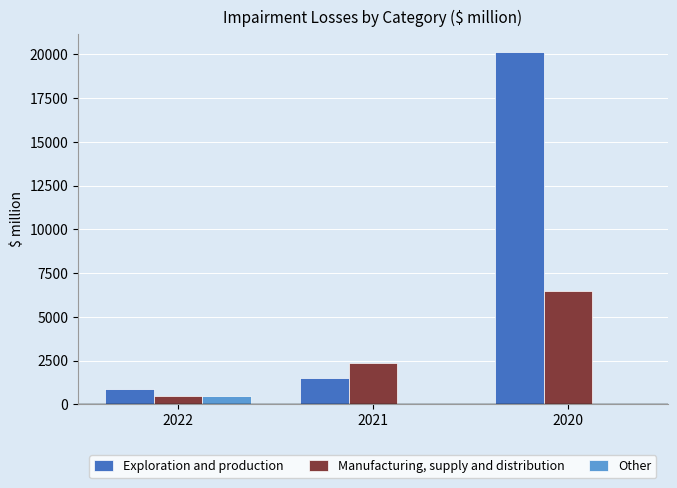

How many groups of bars are there?

3